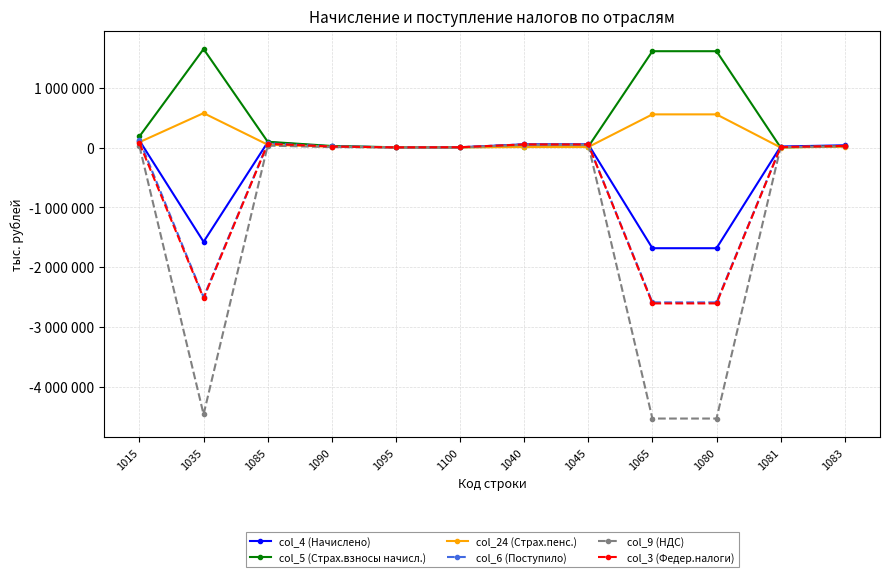

What is the difference between the col_5 (Страх.взносы начисл.) values at 1045 and 1083?

9926